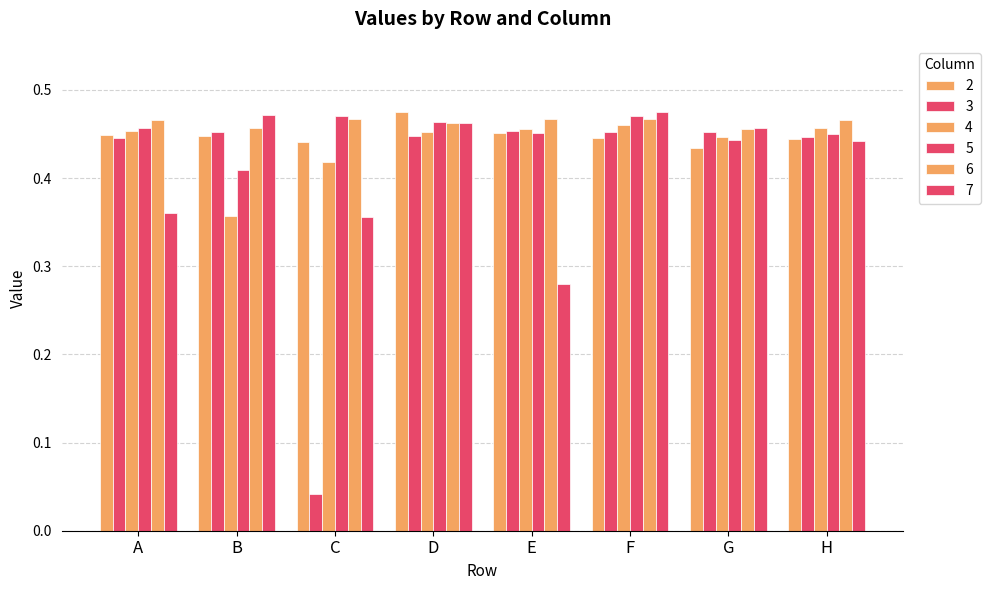

At which category does the chart reach its minimum across all series?

C